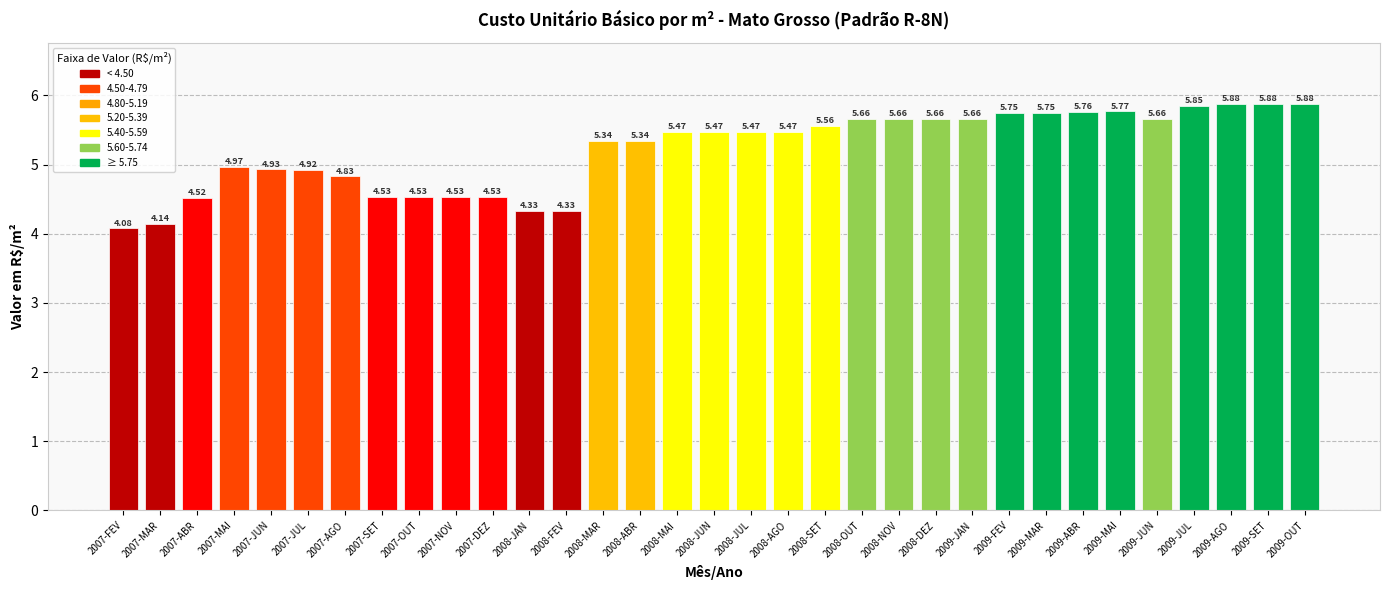

What is the difference between the maximum and second lowest values?

1.7